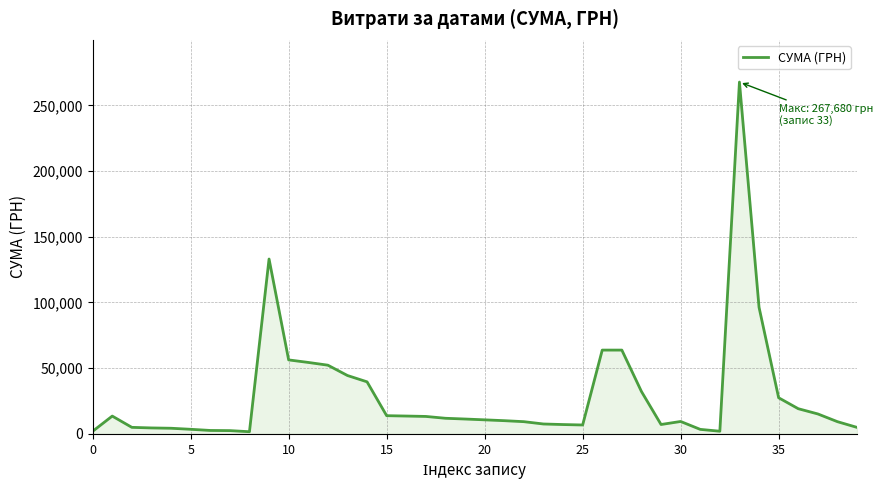

What is the maximum value shown in the chart?

267680.0